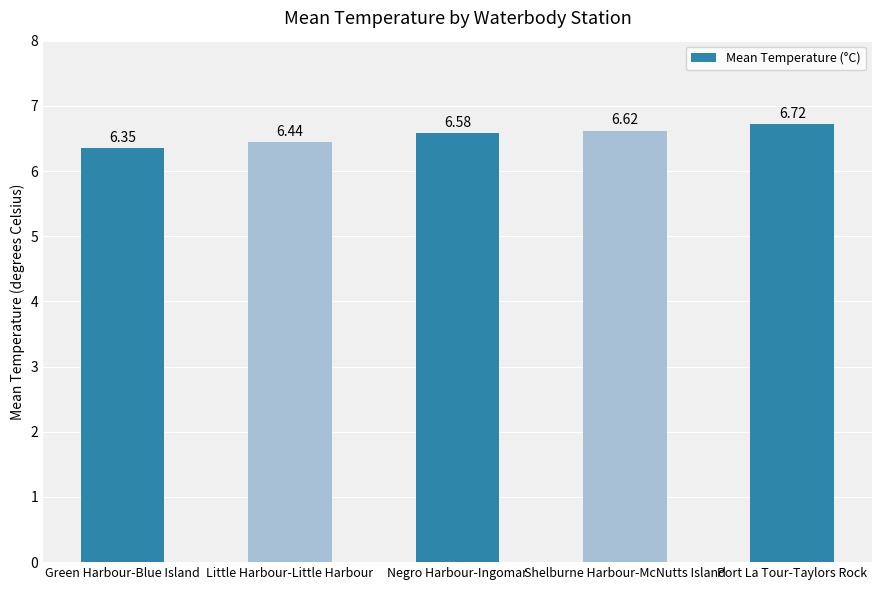

Where is the data nearest to the value 6?

Green Harbour-Blue Island